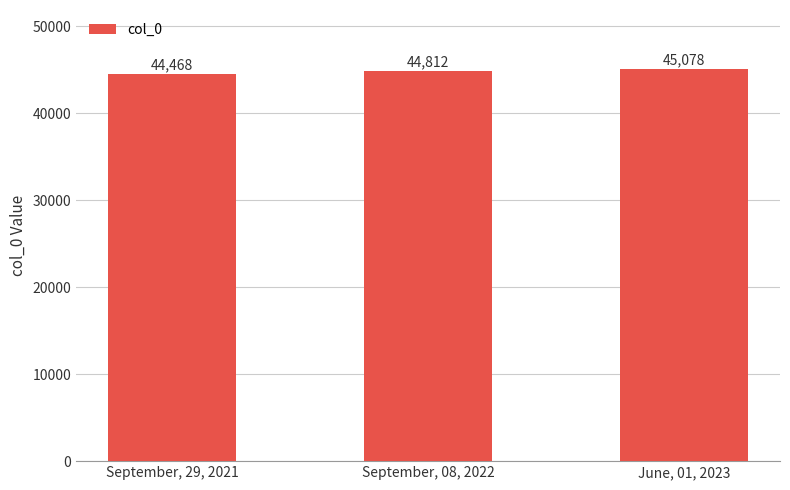

Are the bars grouped side by side (vs. stacked)?

No